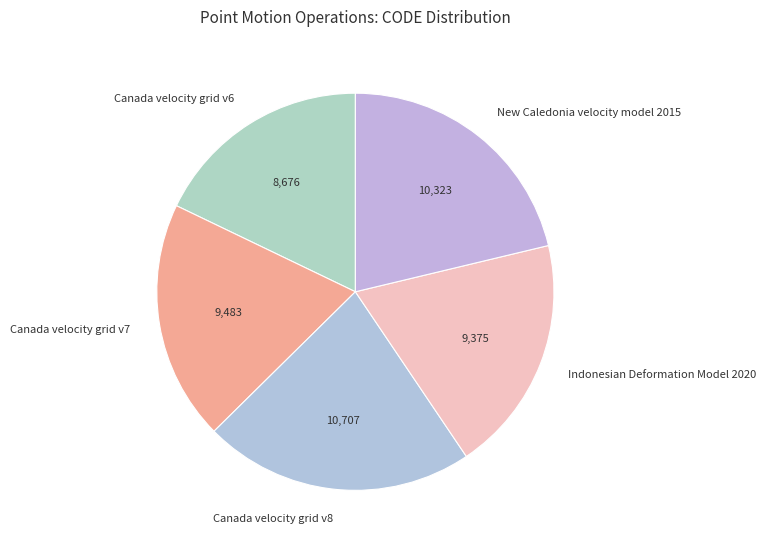

Is Canada velocity grid v8 the majority of the pie?

No